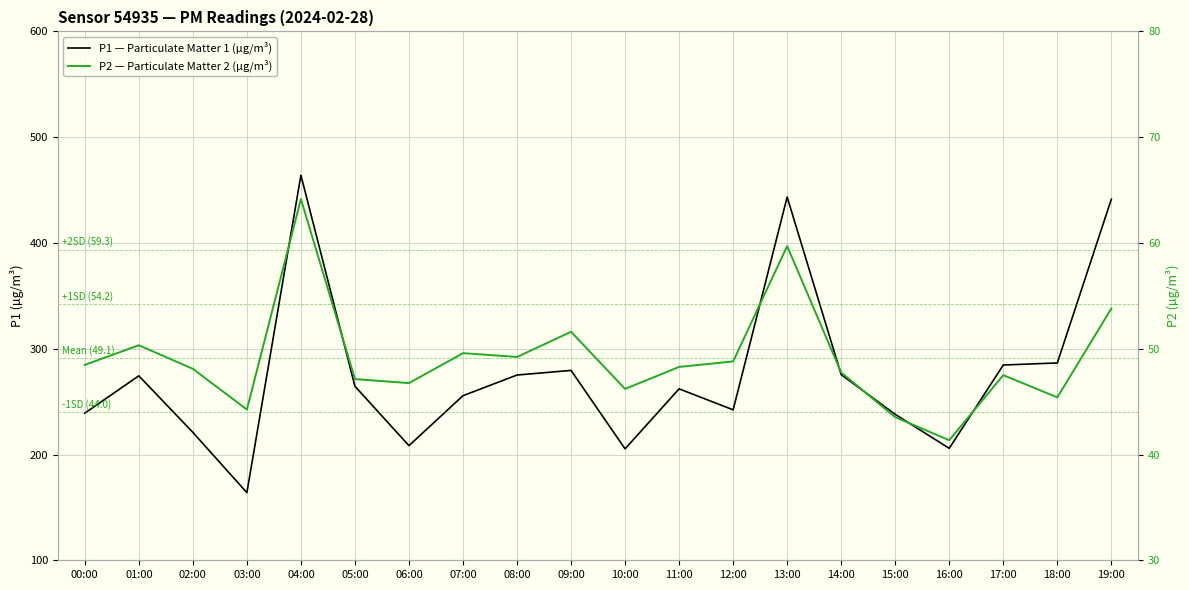

True or false: P1 — Particulate Matter 1 (µg/m³) has more than 2 interior local peaks.

True